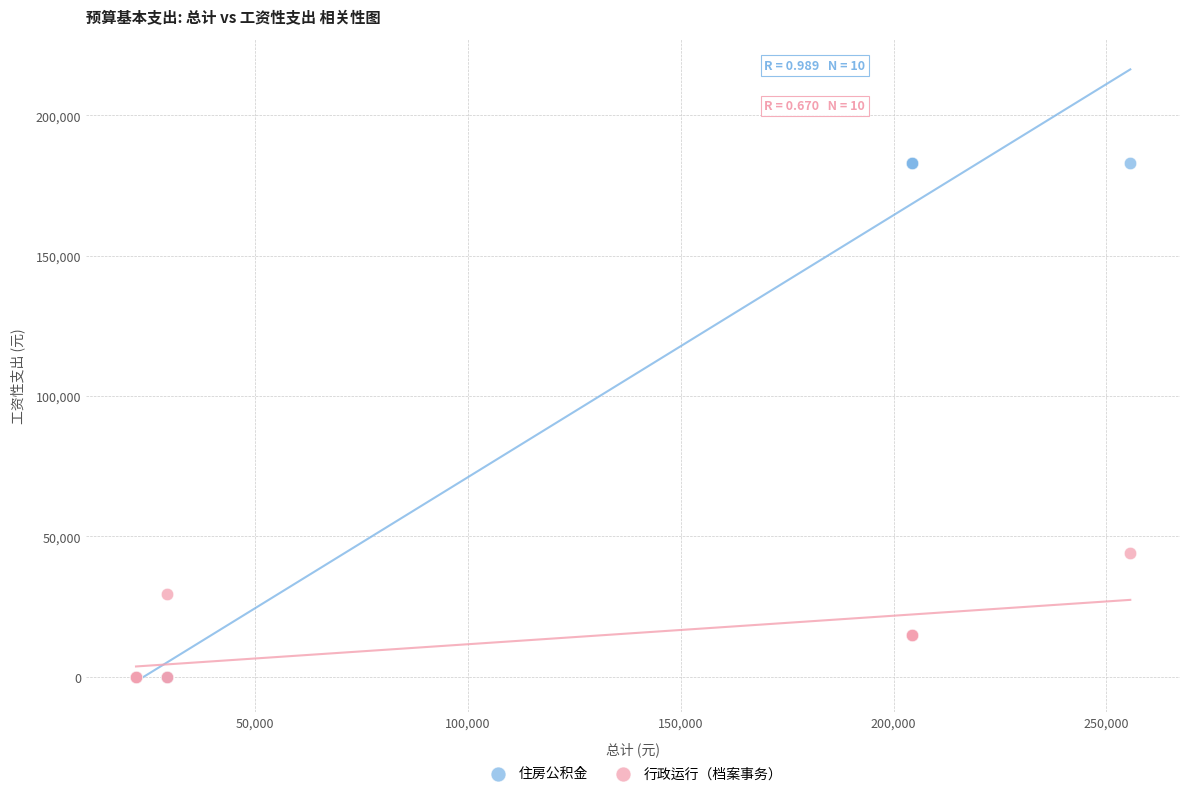

Across all series, what Y value is closest to 91500?

44071.7